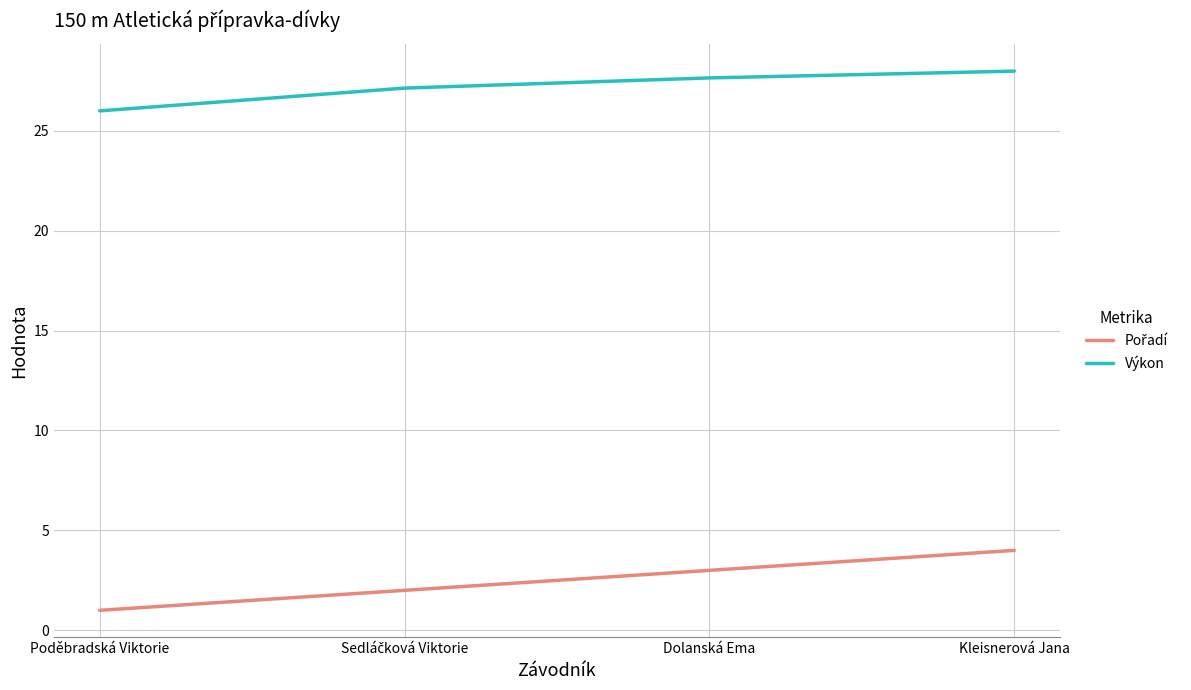

What is the spread (max minus min) of values at Poděbradská Viktorie?

25.0